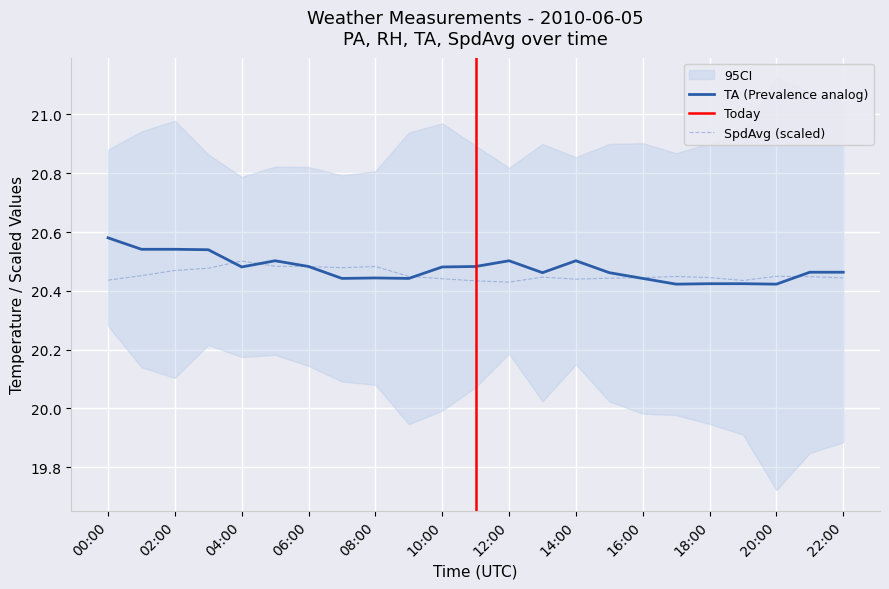

At how many categories does at least one series exceed 20?

23